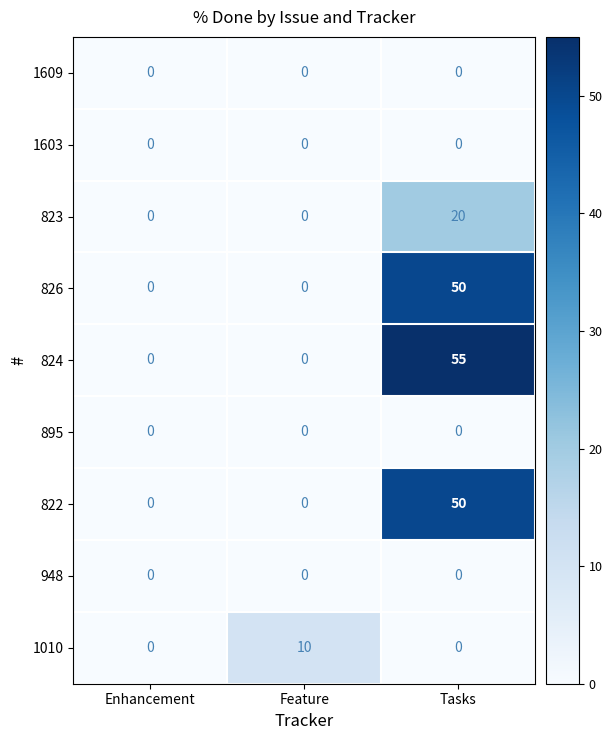

Which series has the largest total across all categories?

824